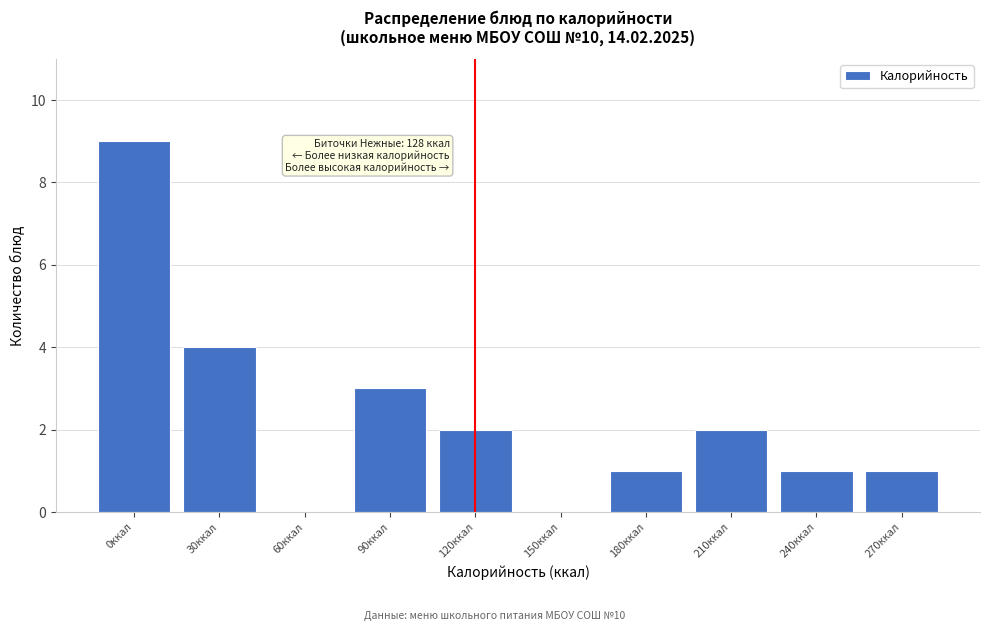

Reading left to right, what are all the values shown in this chart?

0ккал=9	30ккал=4	60ккал=0	90ккал=3	120ккал=2	150ккал=0	180ккал=1	210ккал=2	240ккал=1	270ккал=1